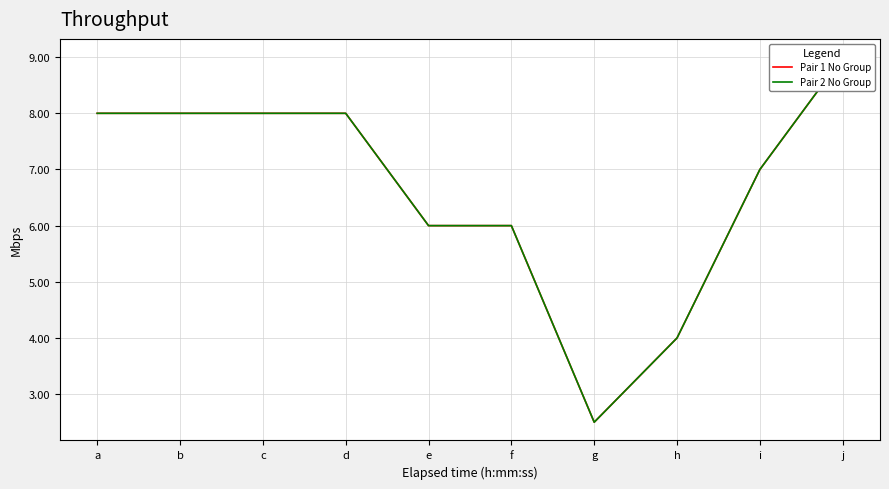

Where does the Pair 2 No Group series first go above 7?

a